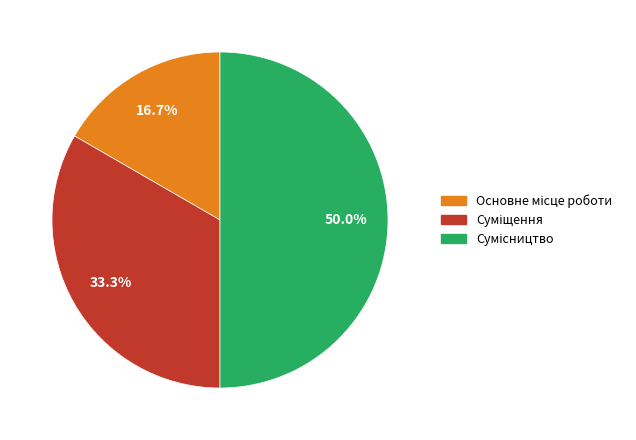

What is the change in value from Суміщення to Сумісництво?

+1